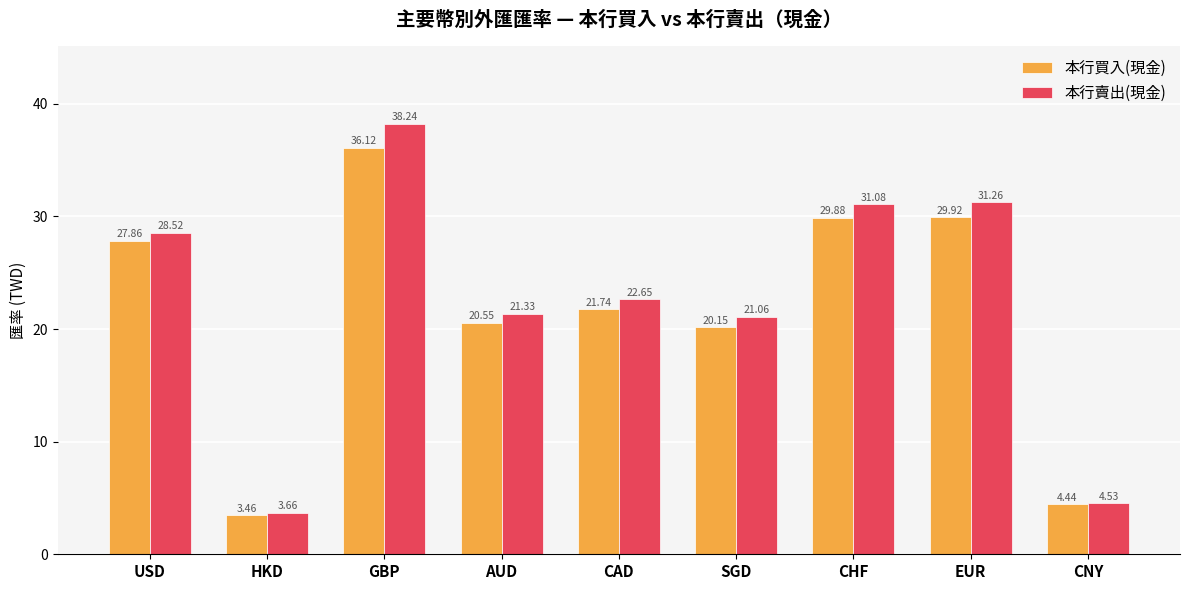

Count the number of categories in the chart.

9